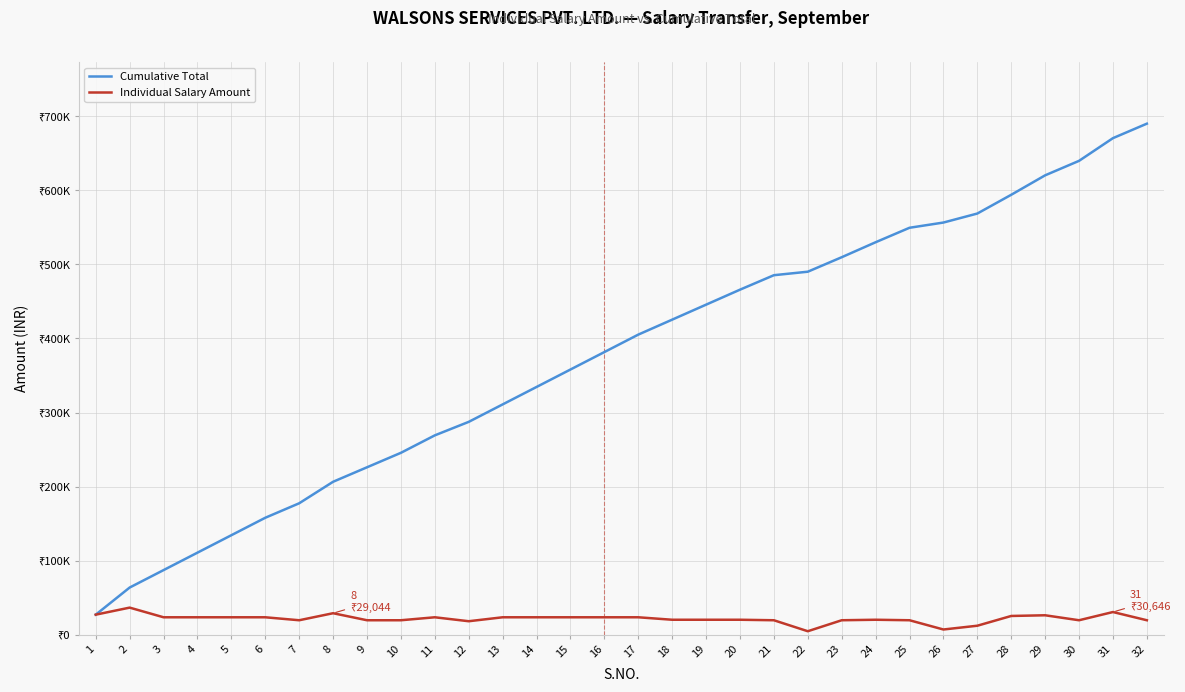

At which category does Individual Salary Amount reach its first local peak?

2